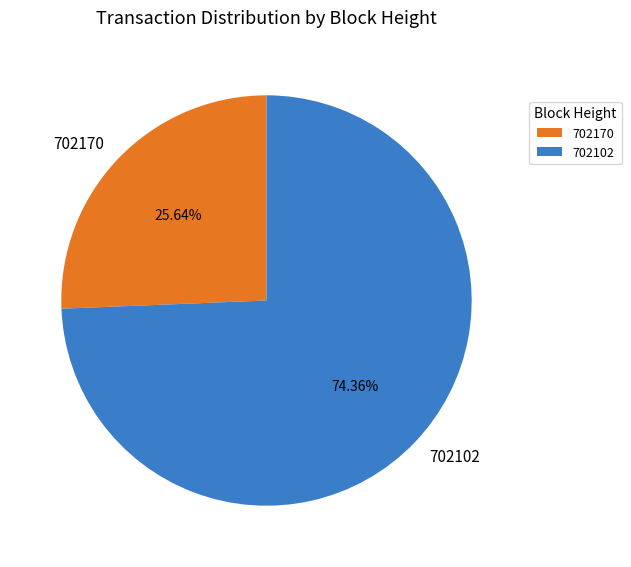

Rank the categories by value from highest to lowest.

702102, 702170